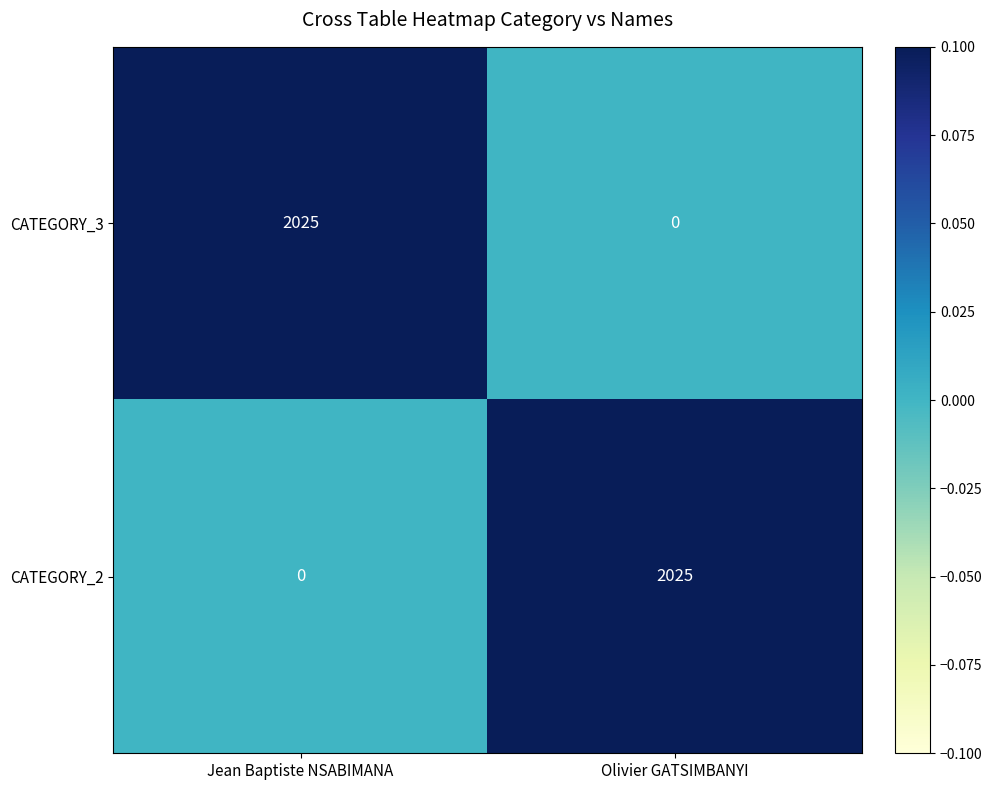

Reading left to right, what are all the values shown in this chart?

CATEGORY_3: 2025	0
CATEGORY_2: 0	2025